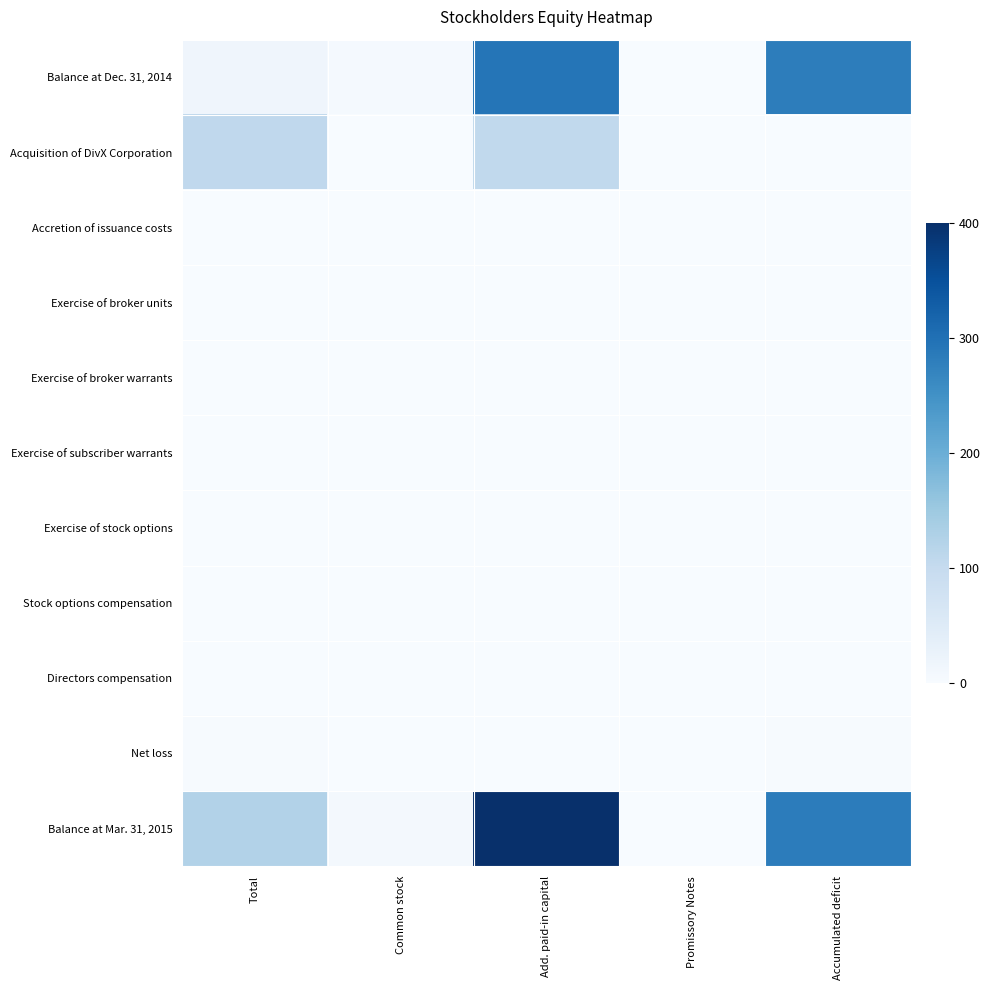

Which has a higher value, Common stock or Promissory Notes?

Common stock